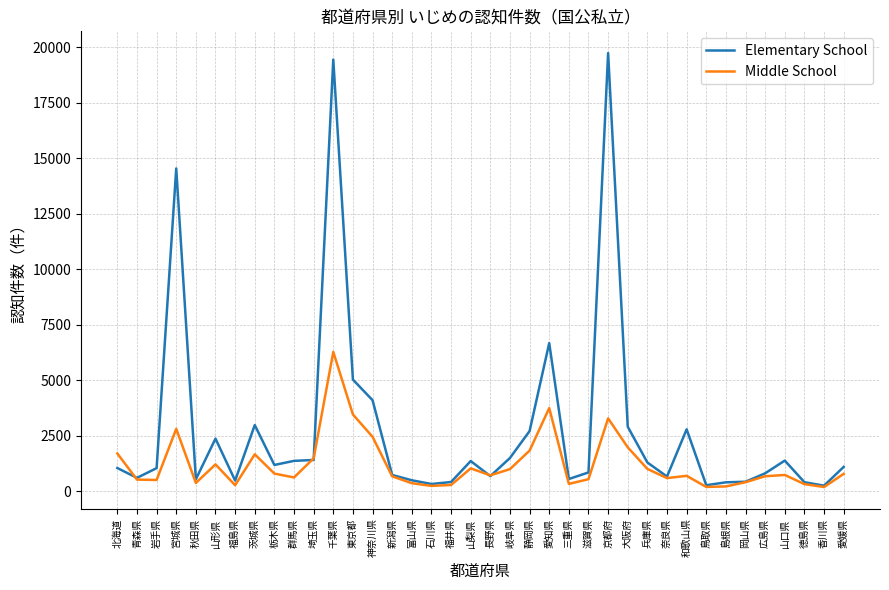

Which series changed the most between 福井県 and 静岡県?

Elementary School